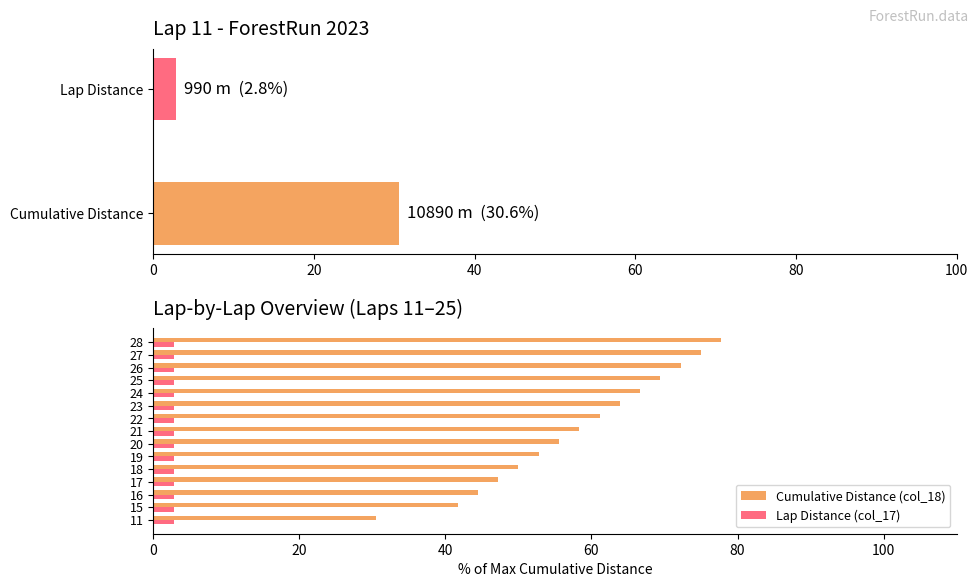

What are all the series names shown in the legend?

Cumulative Distance (col_18), Lap Distance (col_17)